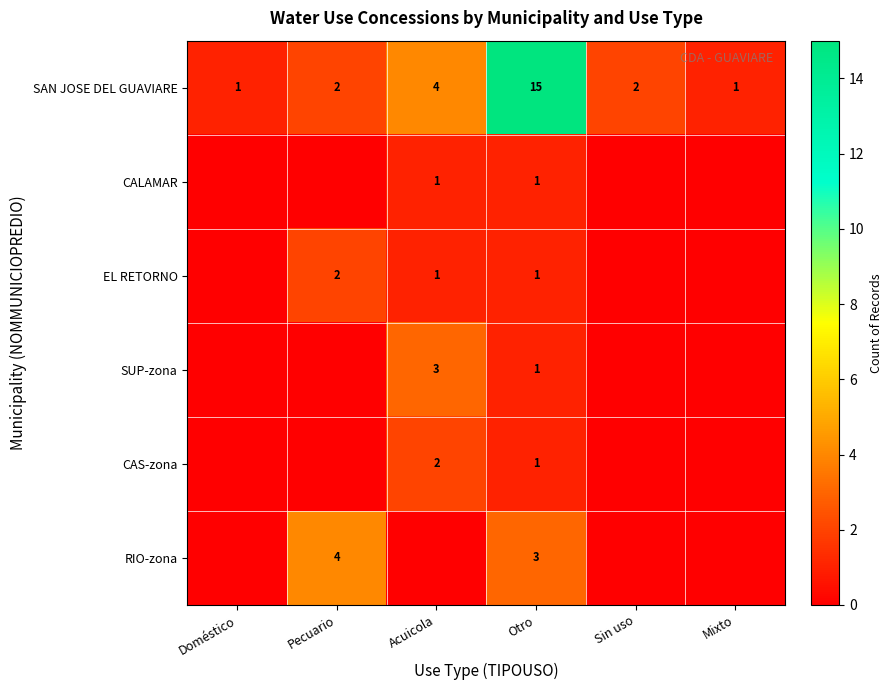

The value of SUP-zona at Acuicola is 3. True or false?

True